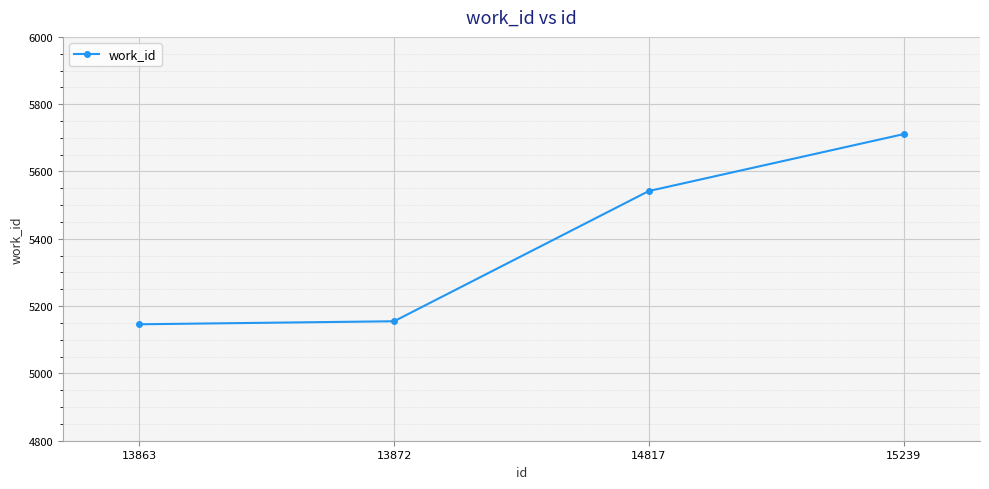

What is the sum of the values at 13872 and 15239?

10866